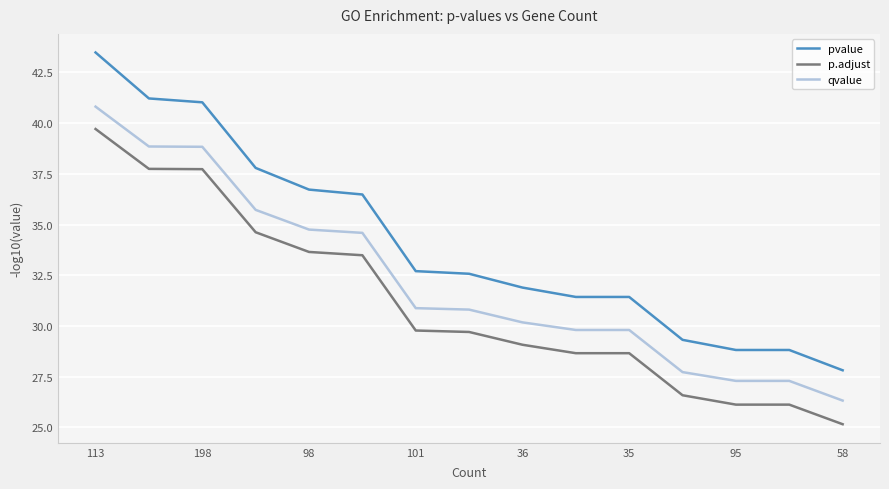

List the series in order of their overall mean, highest first.

pvalue, qvalue, p.adjust